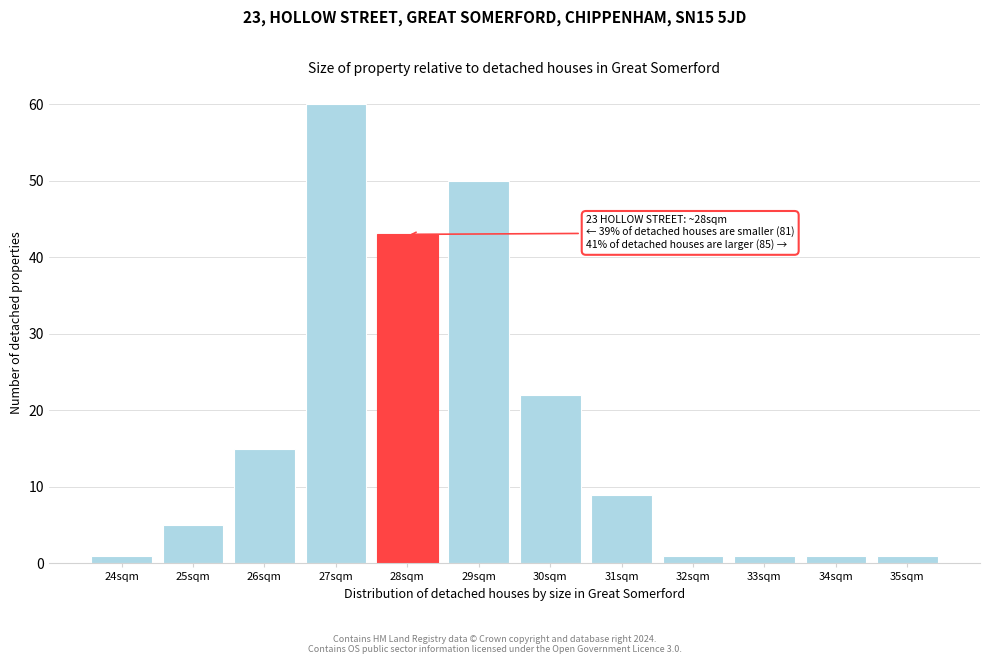

Reading left to right, transcribe all the data shown in this chart.

24sqm=1	25sqm=5	26sqm=15	27sqm=60	28sqm=43	29sqm=50	30sqm=22	31sqm=9	32sqm=1	33sqm=1	34sqm=1	35sqm=1